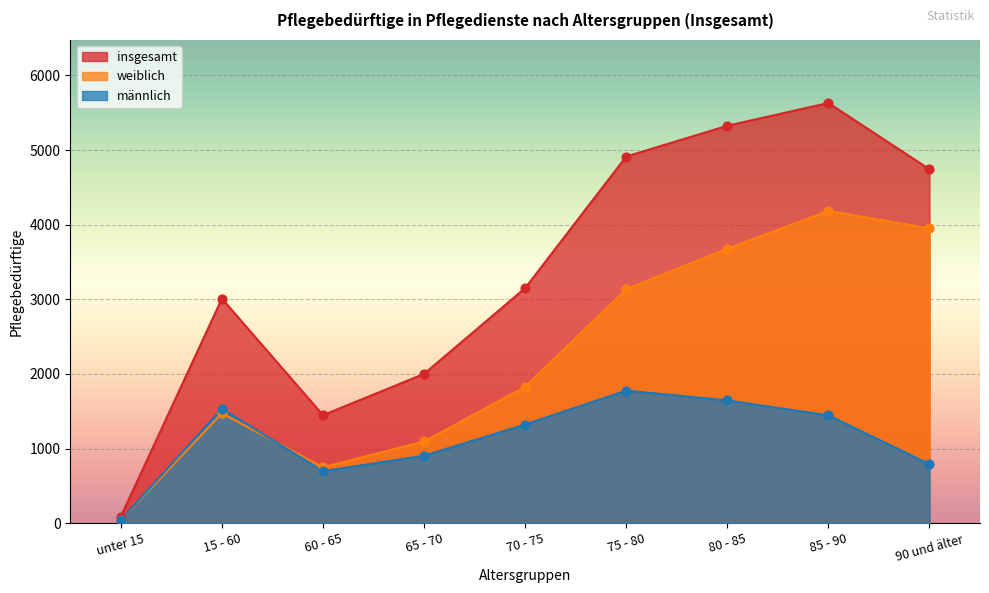

Which series contains the lowest Y value?

weiblich